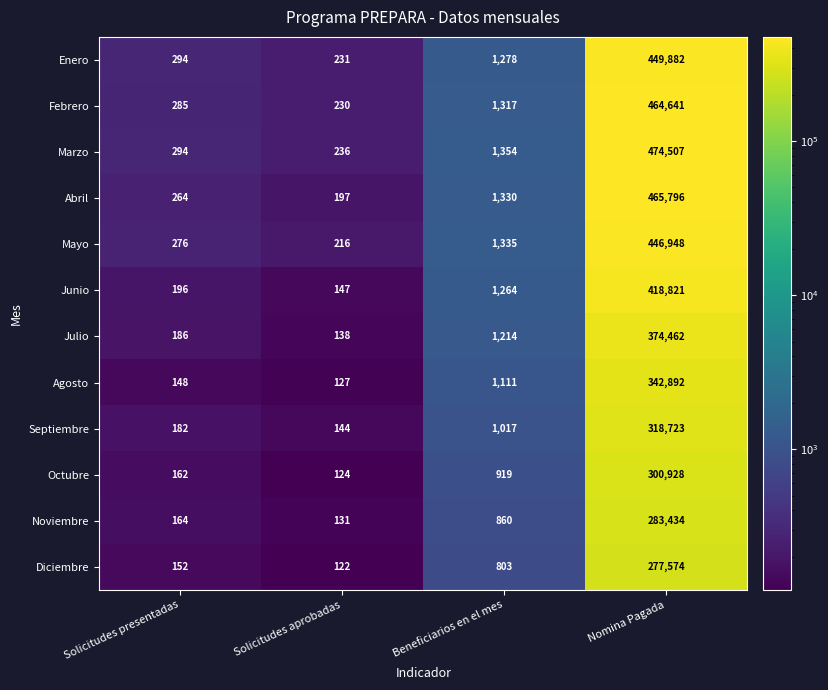

Which series has the widest spread of values?

Marzo